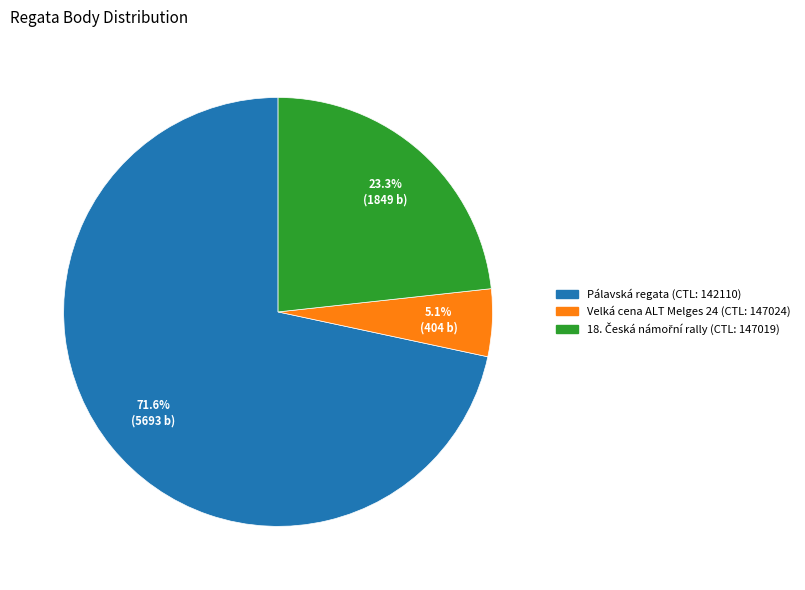

How many slices are in this pie chart?

3